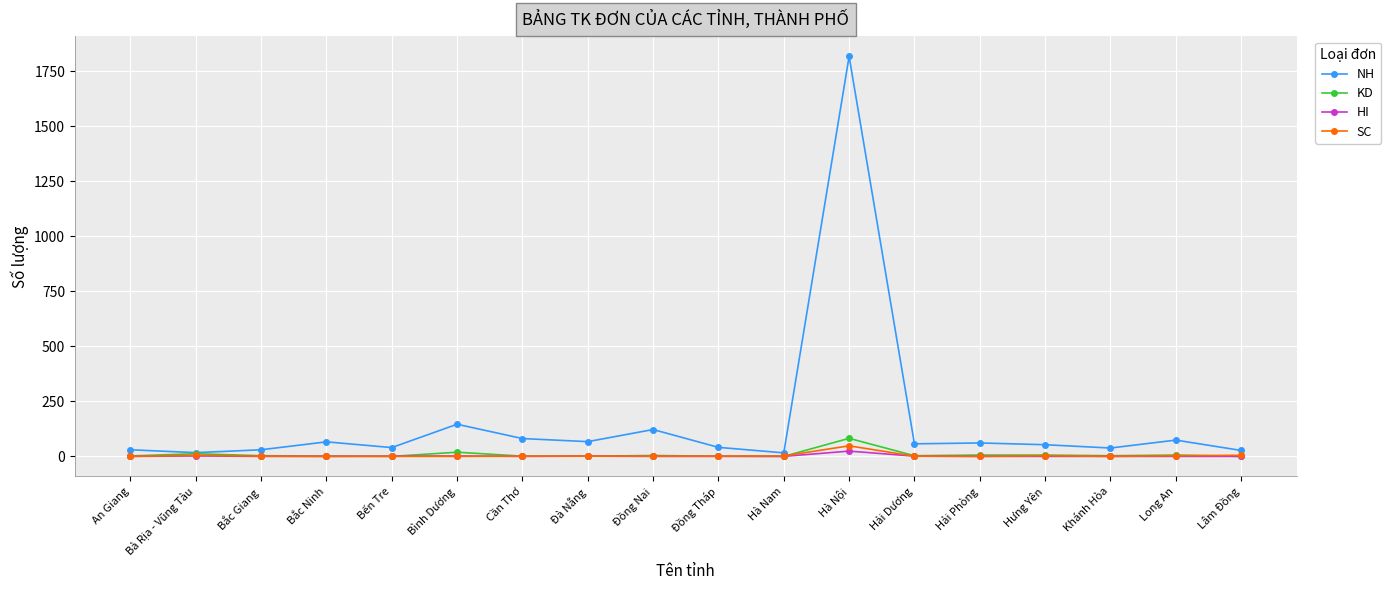

Is this an area chart (filled region under the line)?

No